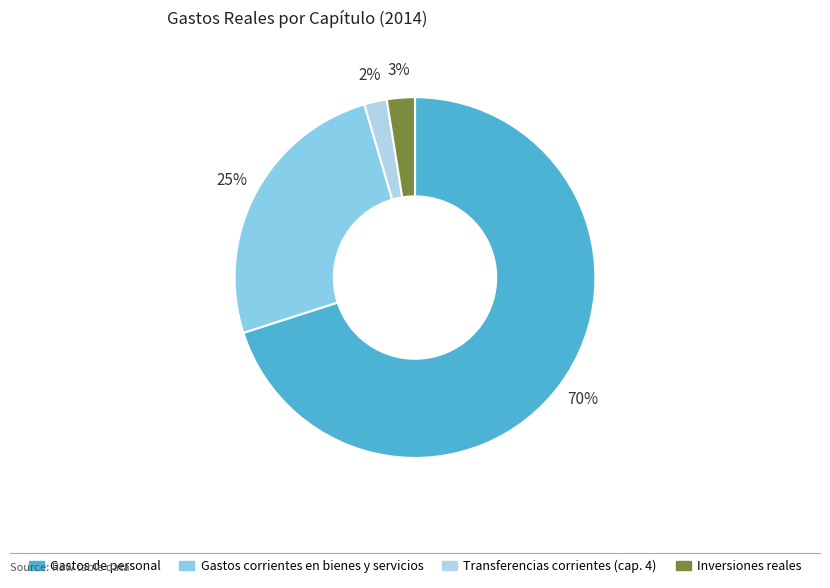

To the nearest percent, what portion does Transferencias corrientes (cap. 4) represent?

2%